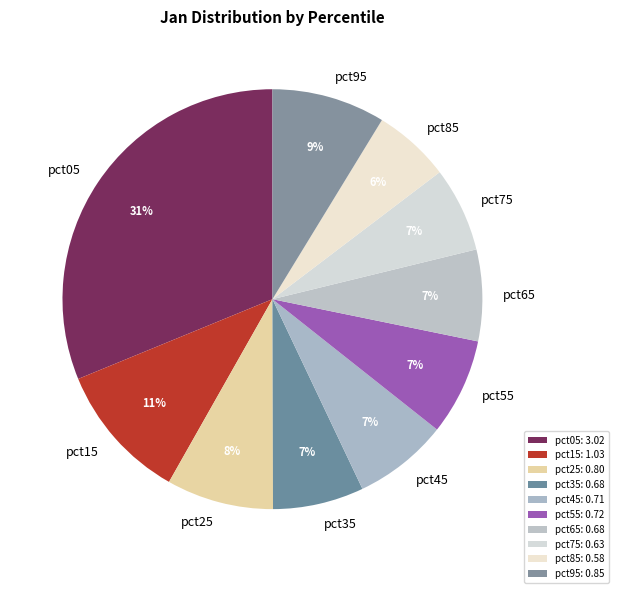

Which slice is the largest?

pct05